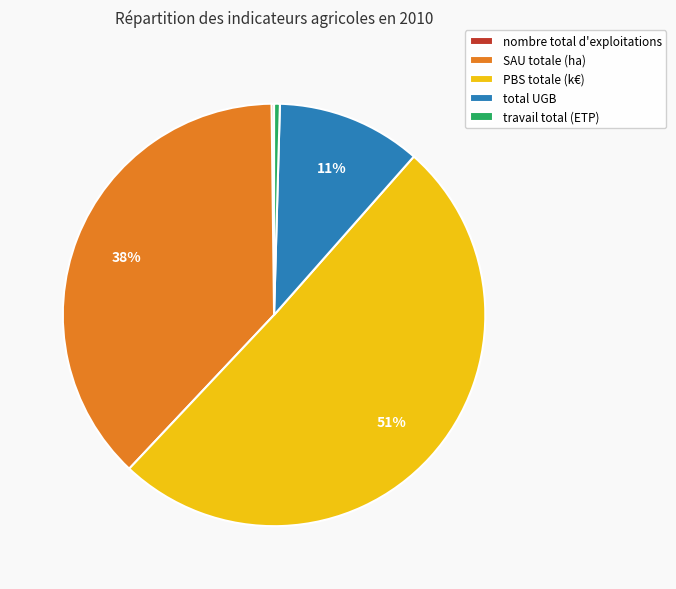

Which slice is the largest?

PBS totale (k€)